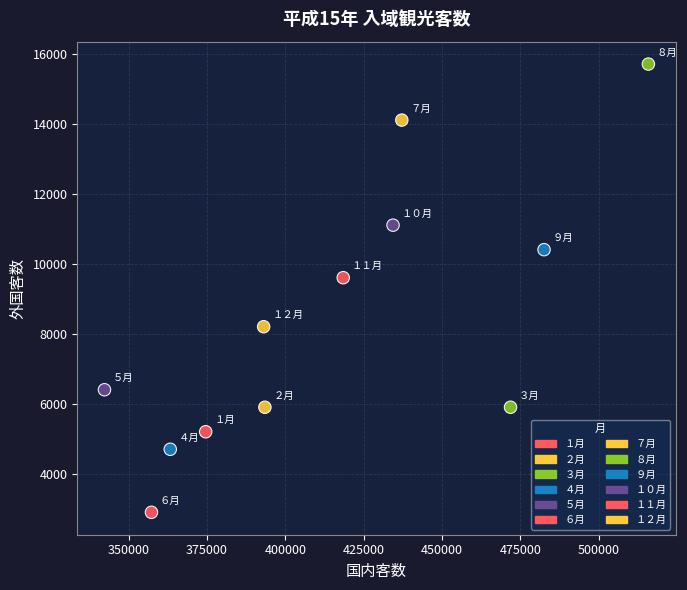

What Y value in the scatter plot is closest to 9300?

9600